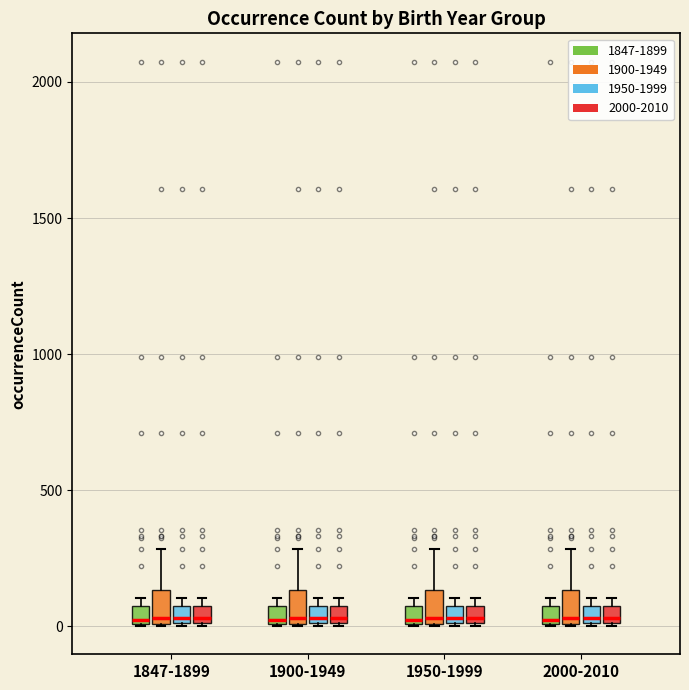

Where is the upper edge of the box for 2000-2010 (2000-2010) on the y-axis? The values are not printed on the chart, so give them approximately, as read against the axis.

100